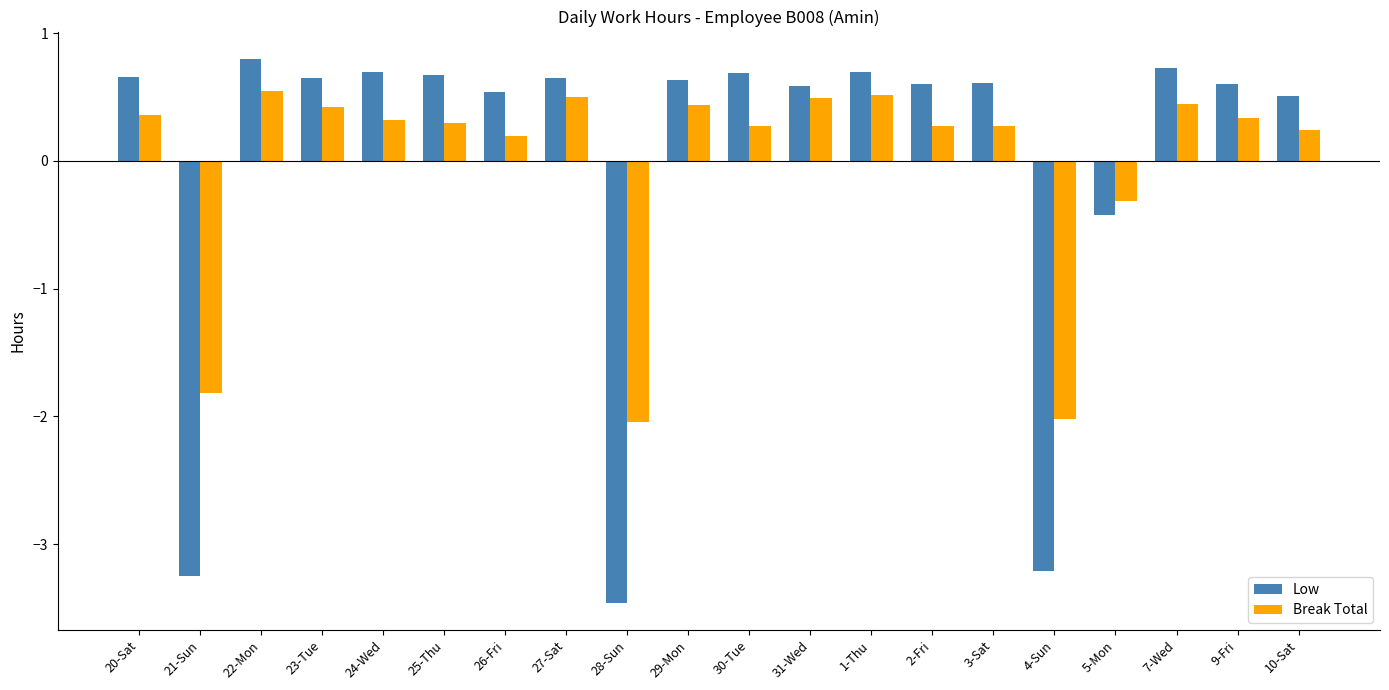

How many negative values does the Low series have?

4